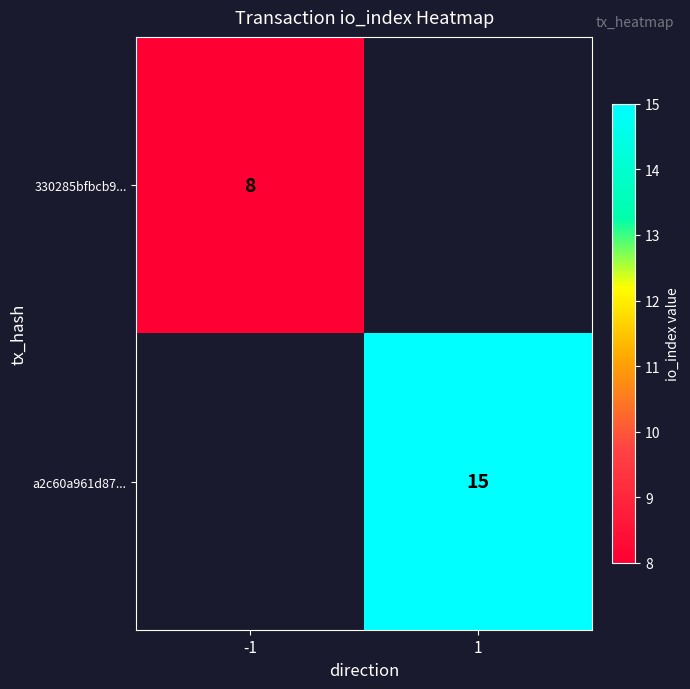

True or false: a2c60a961d87... has a value of 15 at 1.

True